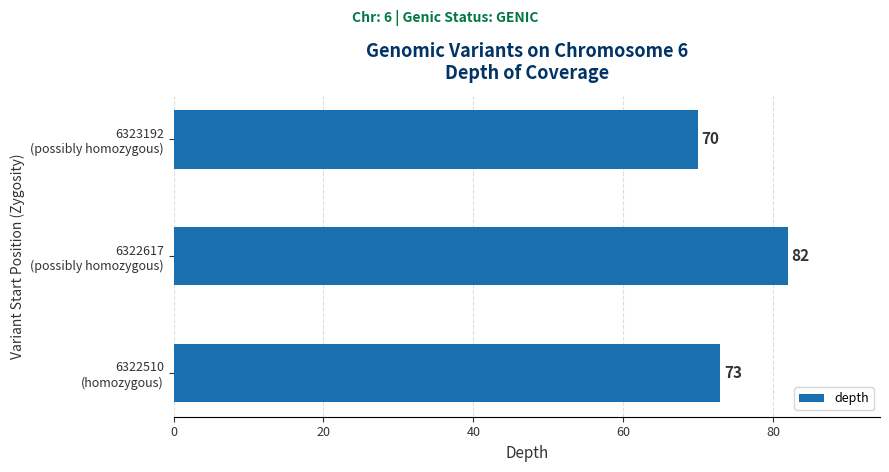

Rank the categories by value from highest to lowest.

6322617
(possibly homozygous), 6322510
(homozygous), 6323192
(possibly homozygous)